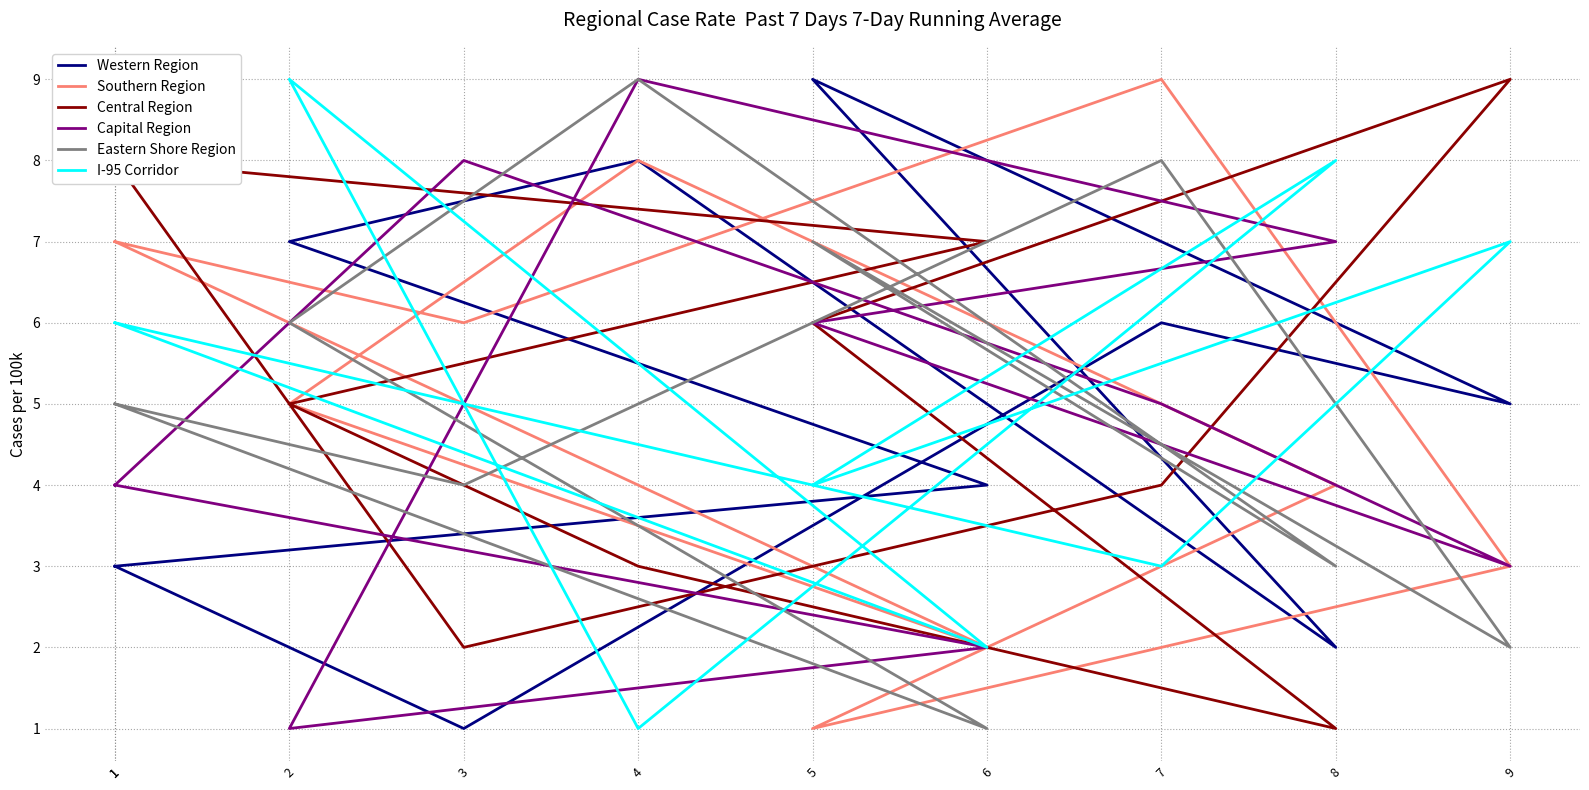

Is the value of Southern Region at 1 greater than the value of Western Region at 9?

Yes